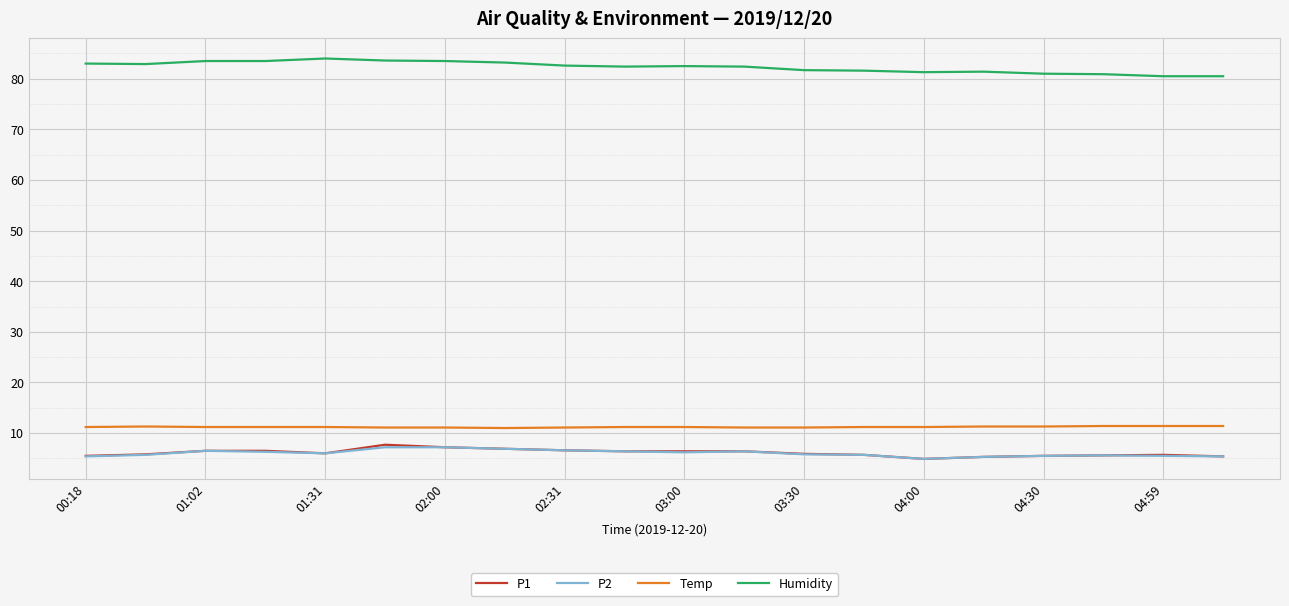

Which series has the largest total across all categories?

Humidity